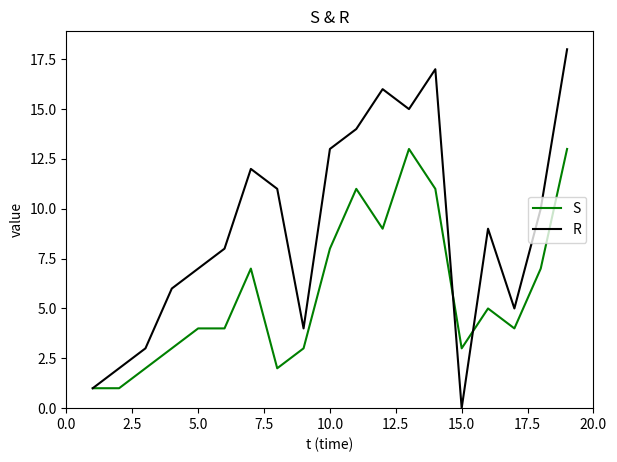

Does the chart have visible grid lines?

No